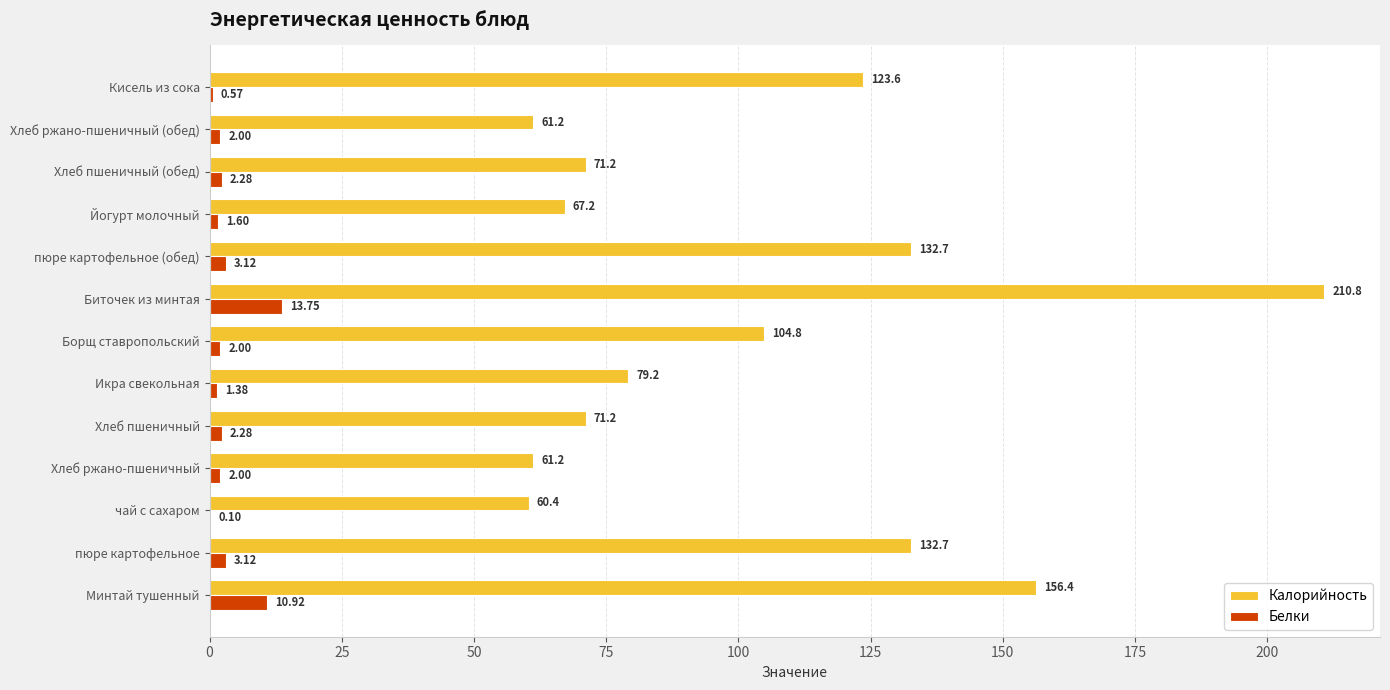

Which series changed the most between Хлеб ржано-пшеничный and Йогурт молочный?

Калорийность